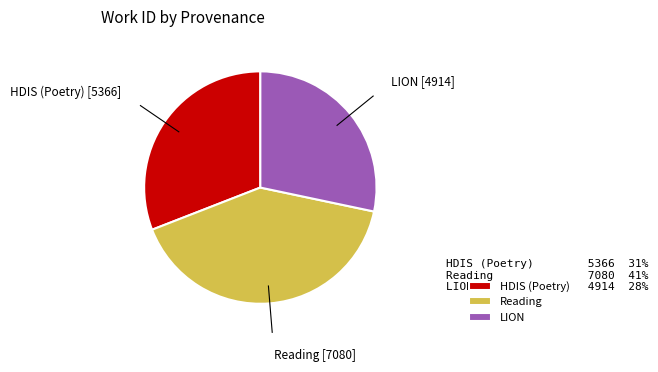

Approximately how many times larger is the value at HDIS (Poetry) compared to LION?

1.1